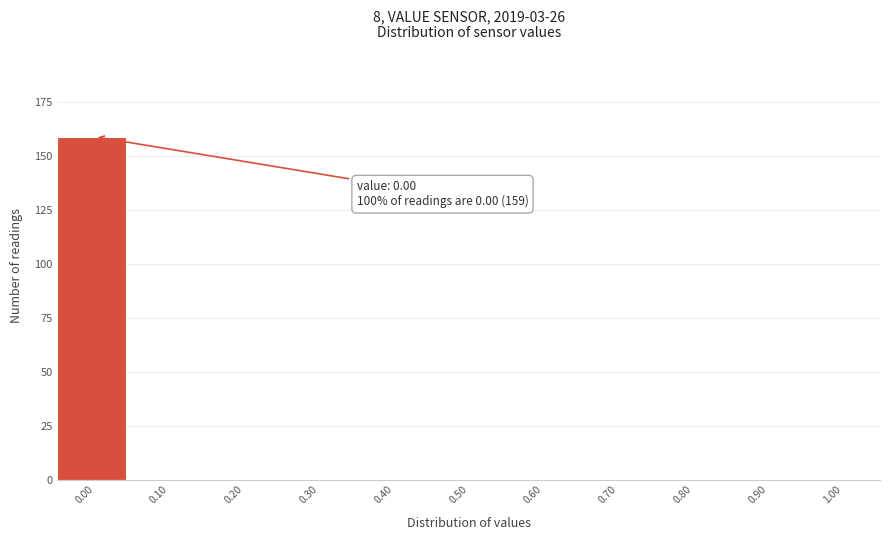

Over which range of the x-axis is the bar tallest?

-0.05 to 0.05